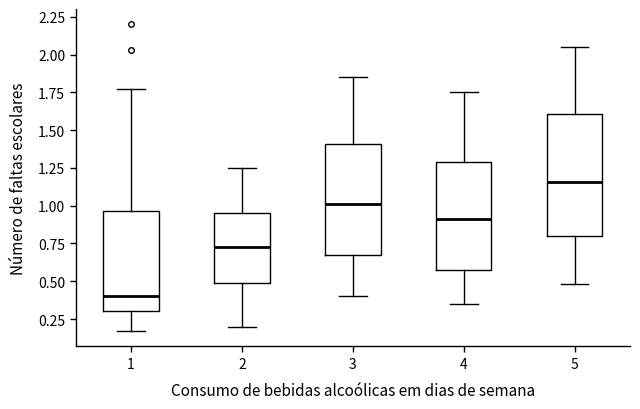

Reading left to right, read every box against the y-axis: the position of its median line, the range the box covers, and the ends of its whiskers. The values are not printed on the chart, so give them approximately, as read against the axis.

1: median 0.40, box 0.30 to 0.95, whiskers 0.15 to 1.75
2: median 0.75, box 0.50 to 0.95, whiskers 0.20 to 1.25
3: median 1.00, box 0.65 to 1.40, whiskers 0.40 to 1.85
4: median 0.90, box 0.60 to 1.30, whiskers 0.35 to 1.75
5: median 1.15, box 0.80 to 1.60, whiskers 0.50 to 2.05